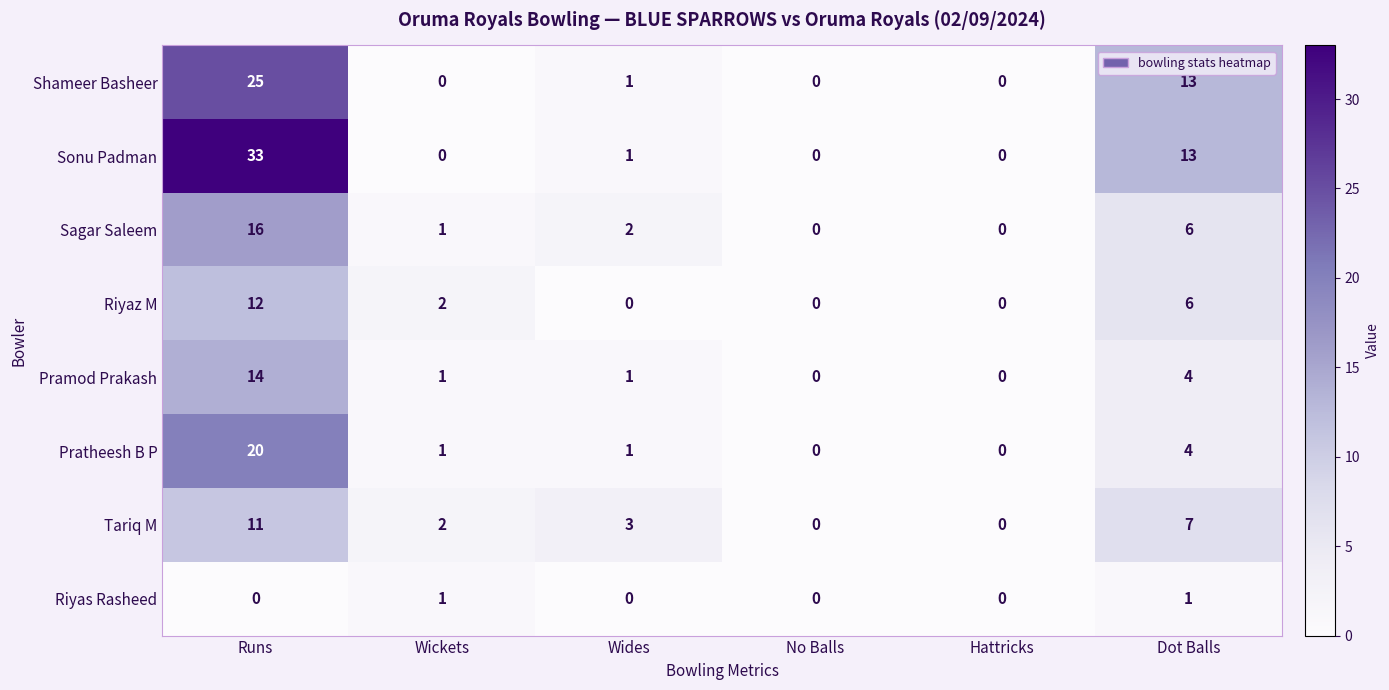

How many series are shown in this chart?

8